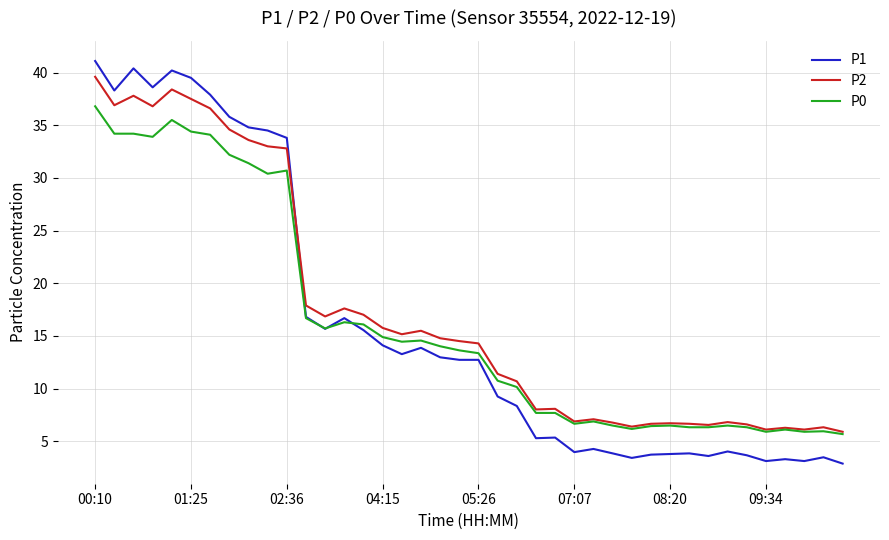

True or false: P2 and P1 cross at least once.

True